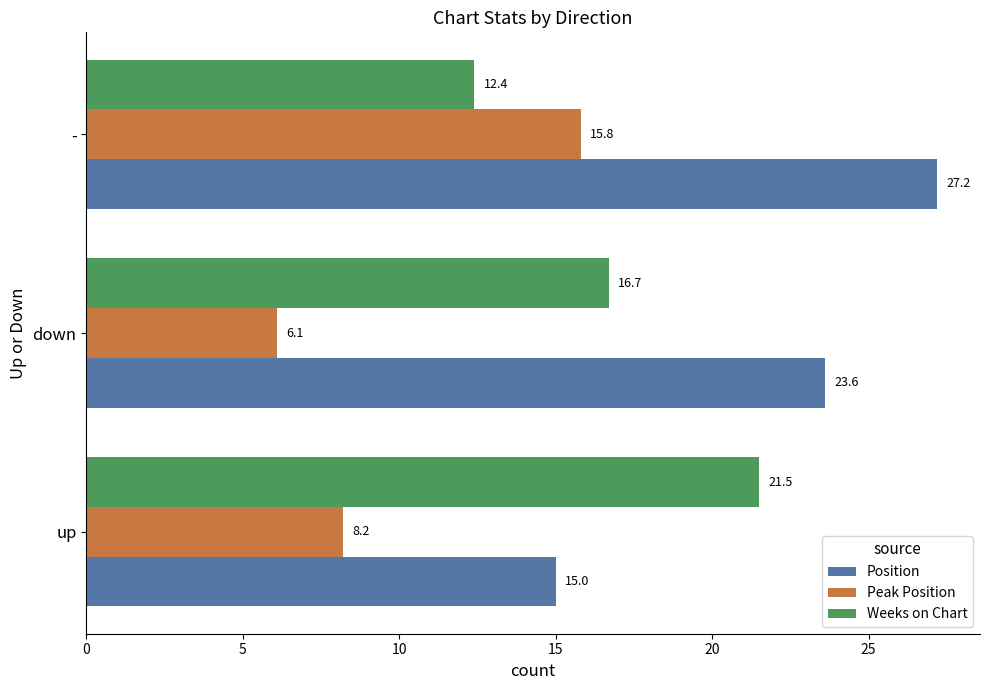

Between down and -, which series saw the biggest shift?

Peak Position